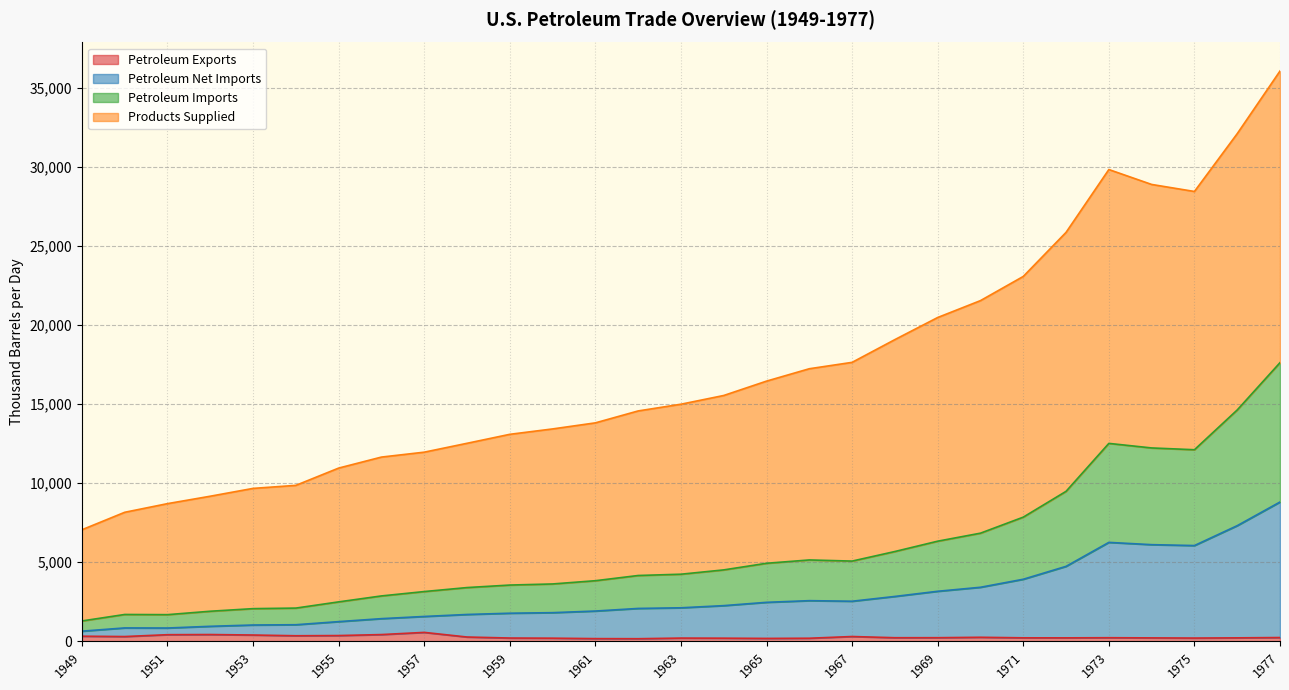

In Petroleum Imports, how many points are lower than both neighbors (excluding endpoints)?

3